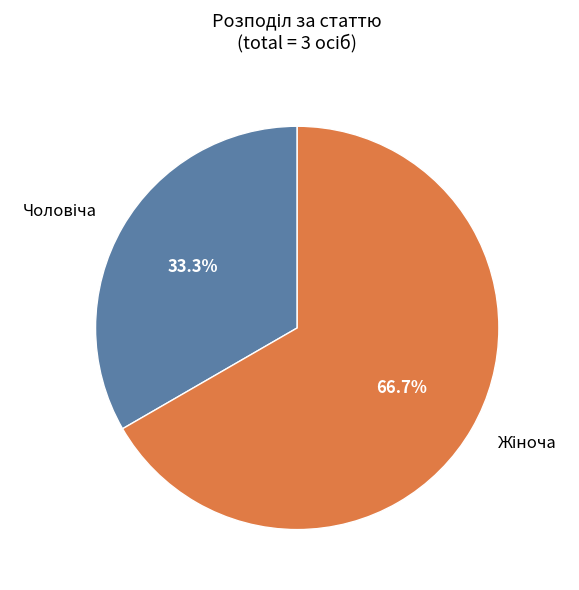

Is there a majority slice in this chart?

Yes